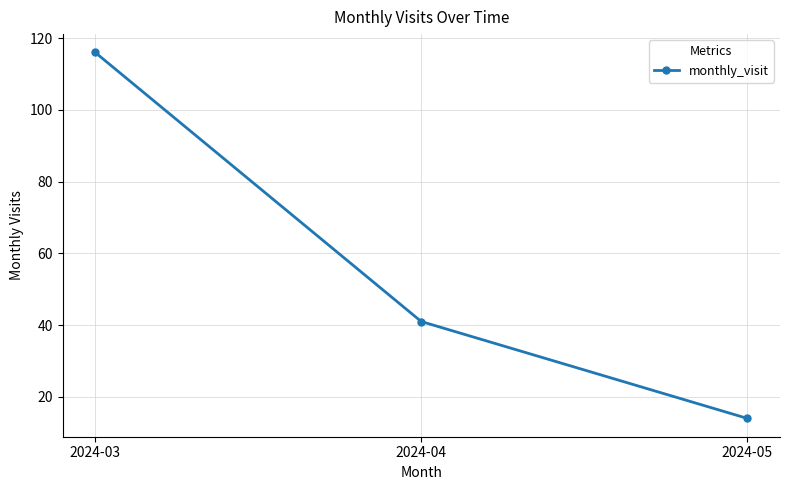

List the labels in order of value, smallest first.

2024-05, 2024-04, 2024-03